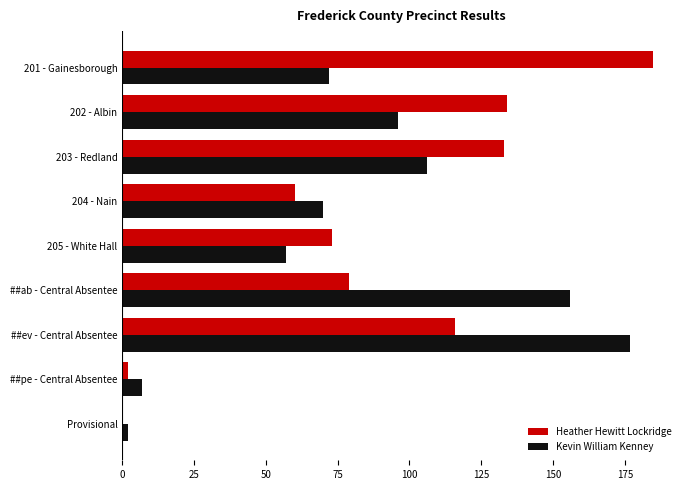

Between ##ab - Central Absentee and Provisional, which series saw the biggest shift?

Kevin William Kenney